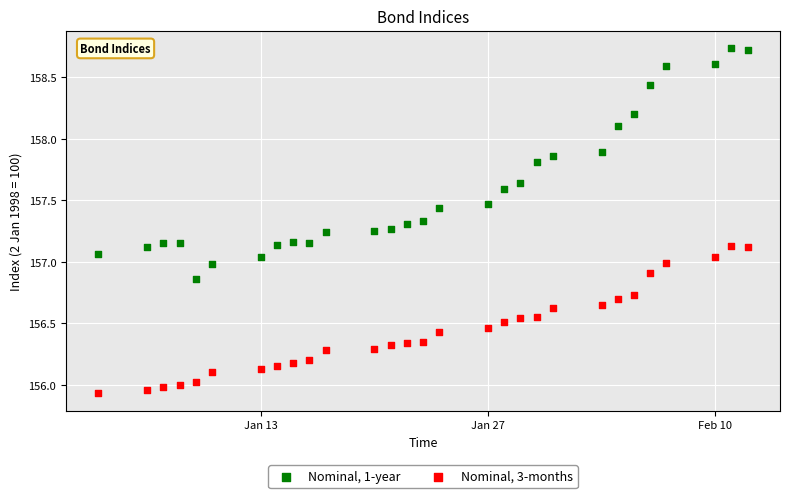

Which series has the largest Y range (max minus min)?

Nominal, 1-year